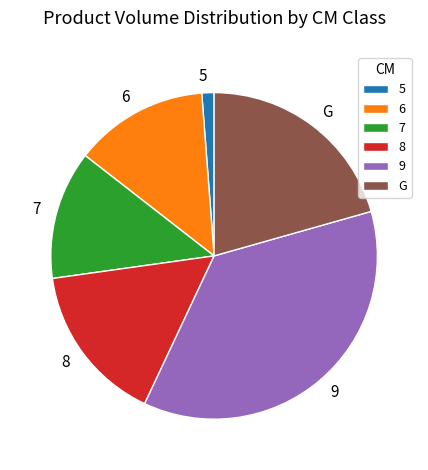

Is it true that 7 is 23% of the pie?

False